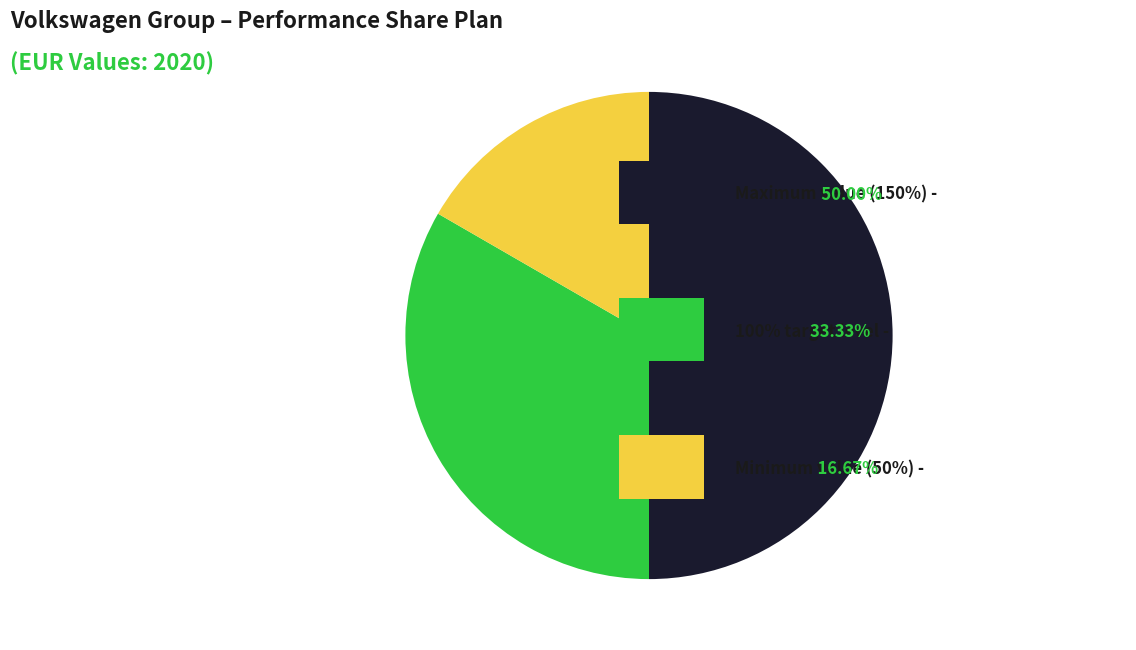

How many segments does this pie chart have?

3